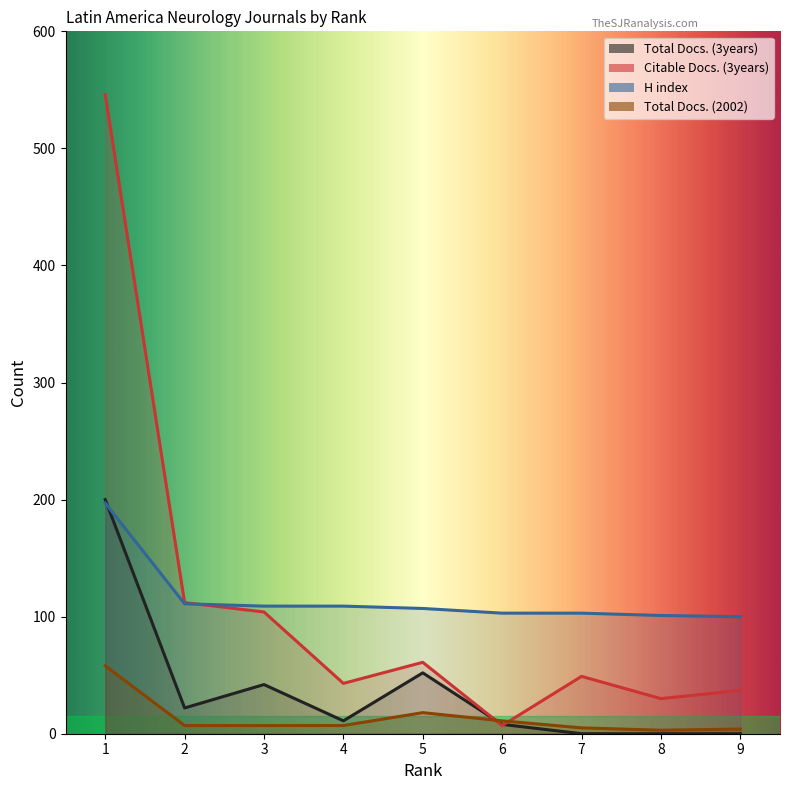

In Total Docs. (2002), how many points are lower than both neighbors (excluding endpoints)?

1